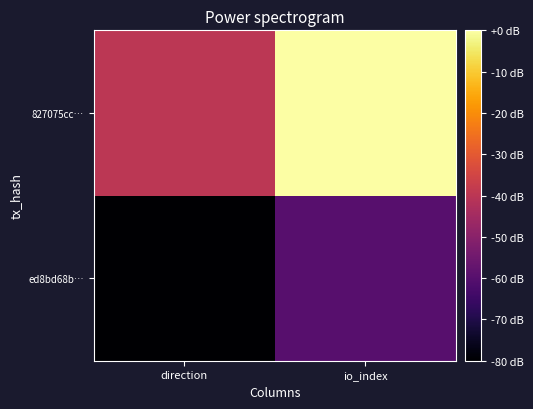

Which series has the largest range (max minus min)?

827075cc…